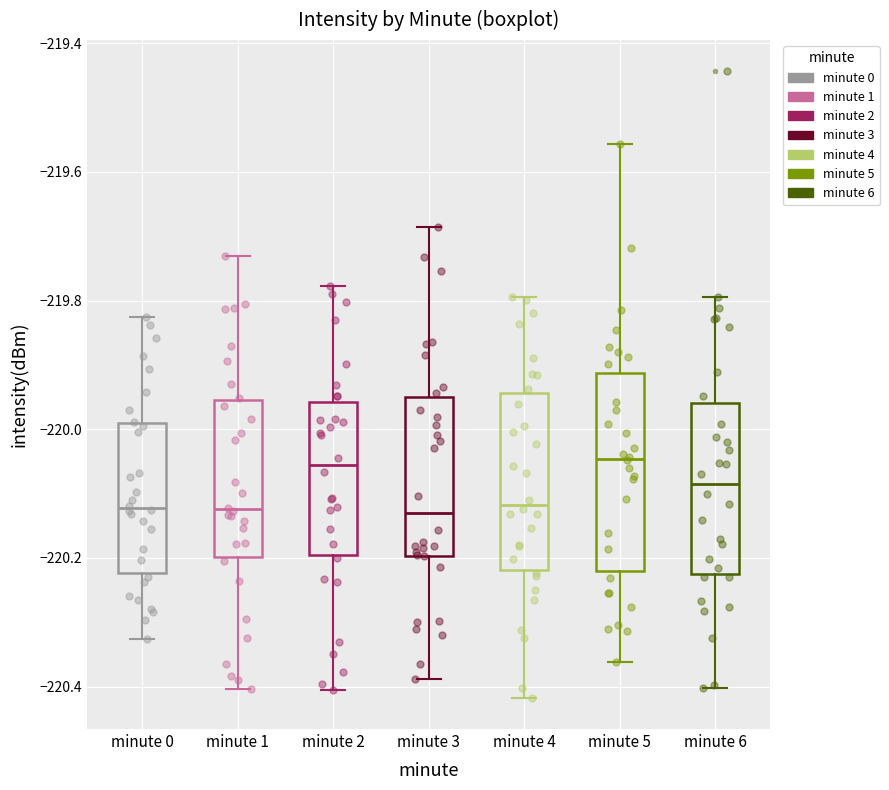

Where is the upper edge of the box for minute 4 on the y-axis? The values are not printed on the chart, so give them approximately, as read against the axis.

-219.94